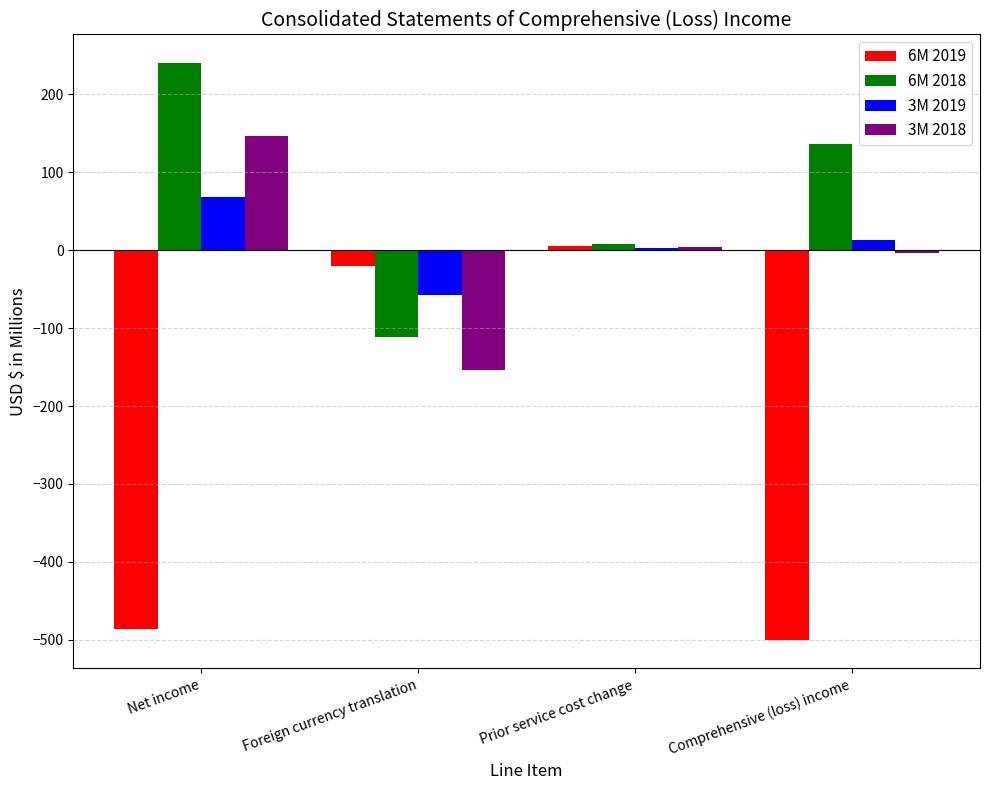

What is the difference between the 3M 2018 values at Comprehensive (loss) income and Foreign currency translation?

150.0